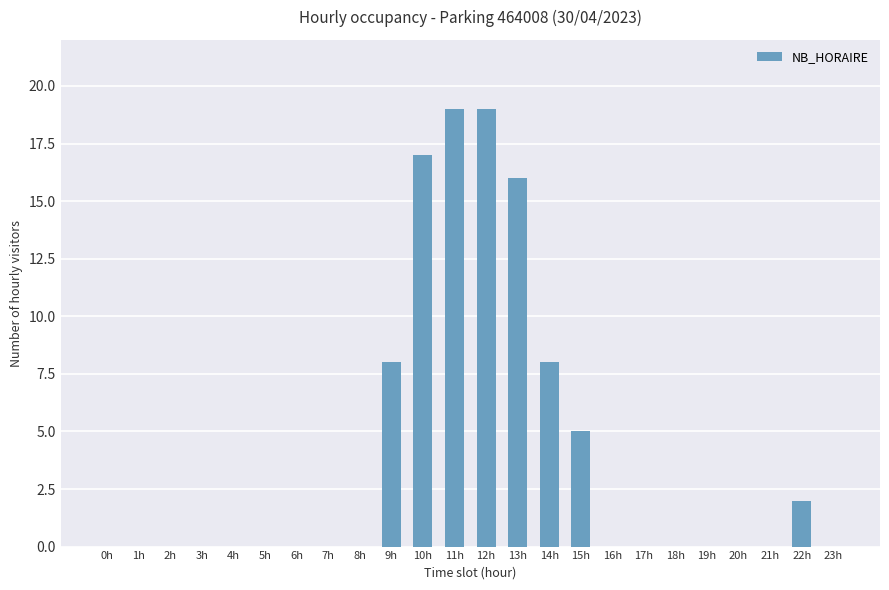

The chart shows a value of 12 at 0h. True or false?

False